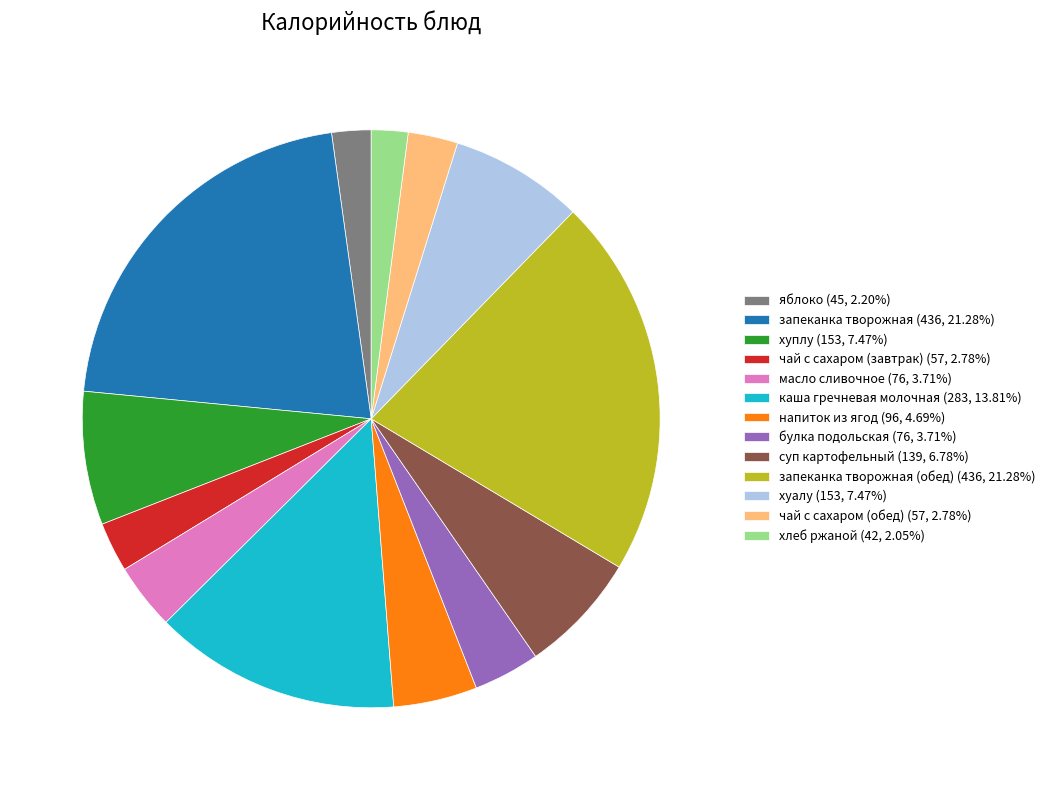

Combined, do булка подольская (76, 3.71%) and масло сливочное (76, 3.71%) account for over 50%?

No